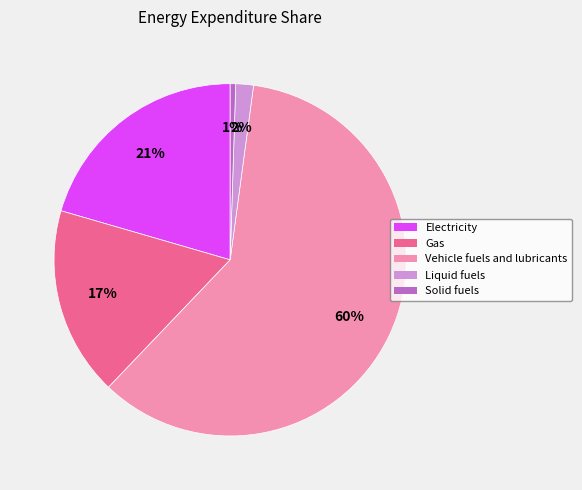

Do Liquid fuels and Gas together represent more than half of the pie?

No